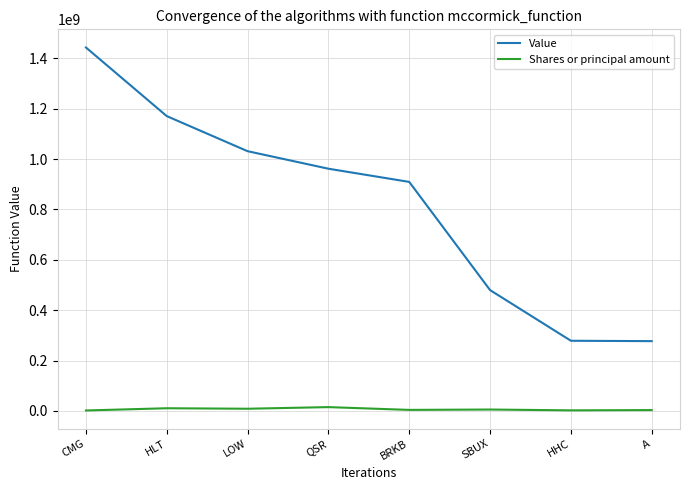

At HLT, list the series in order from smallest to largest.

Shares or principal amount, Value